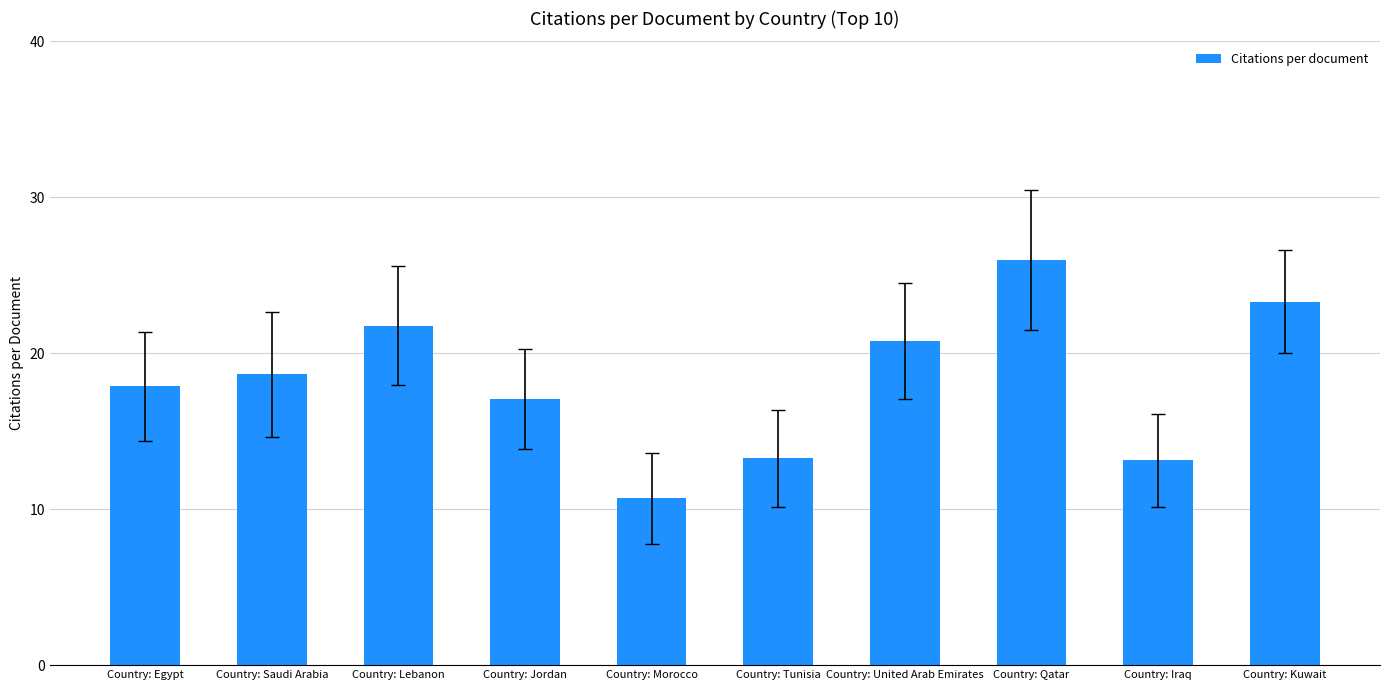

The chart shows a value of 17.9 at Country: Egypt. True or false?

True